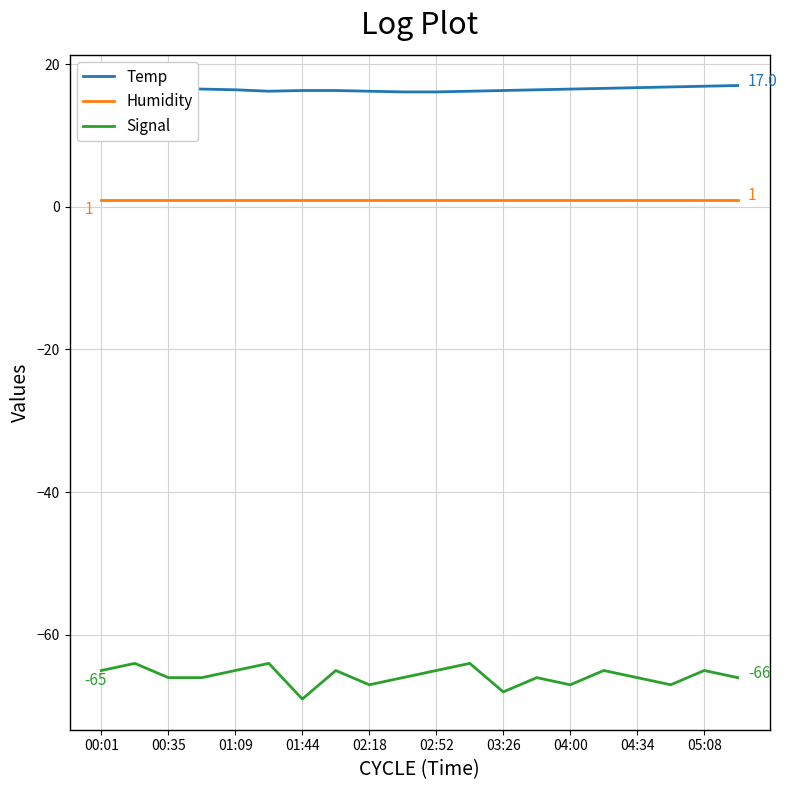

Which series has the widest spread of values?

Signal